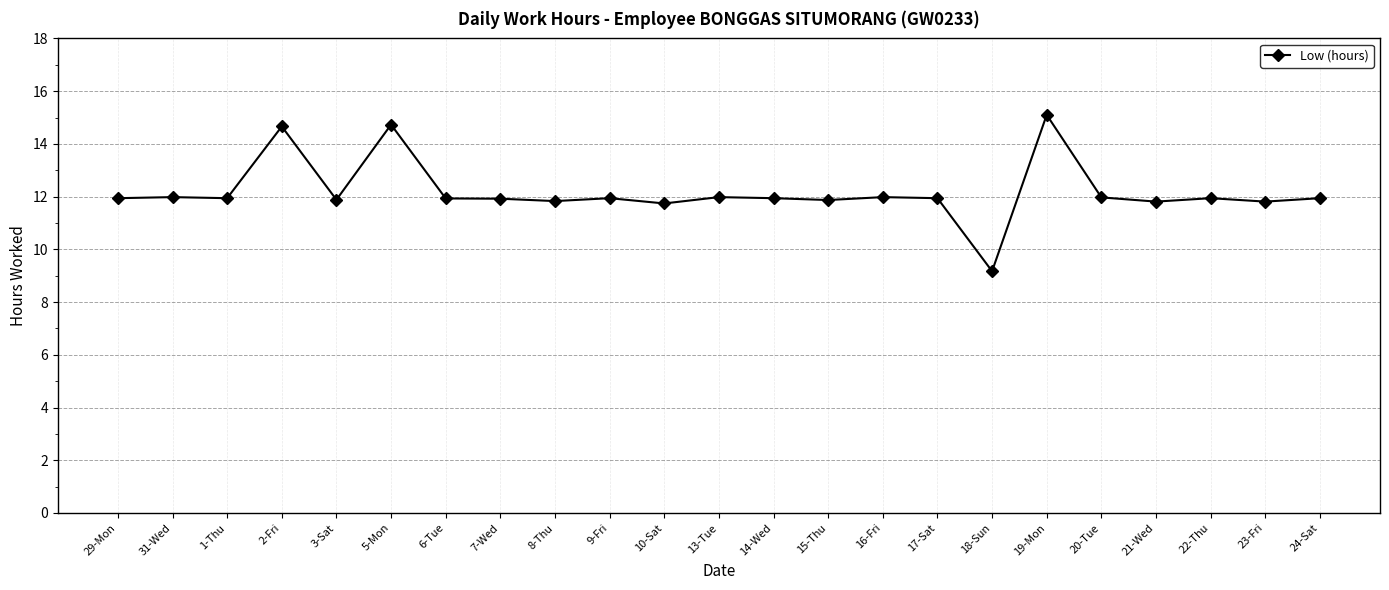

How many data points are less than 11?

1